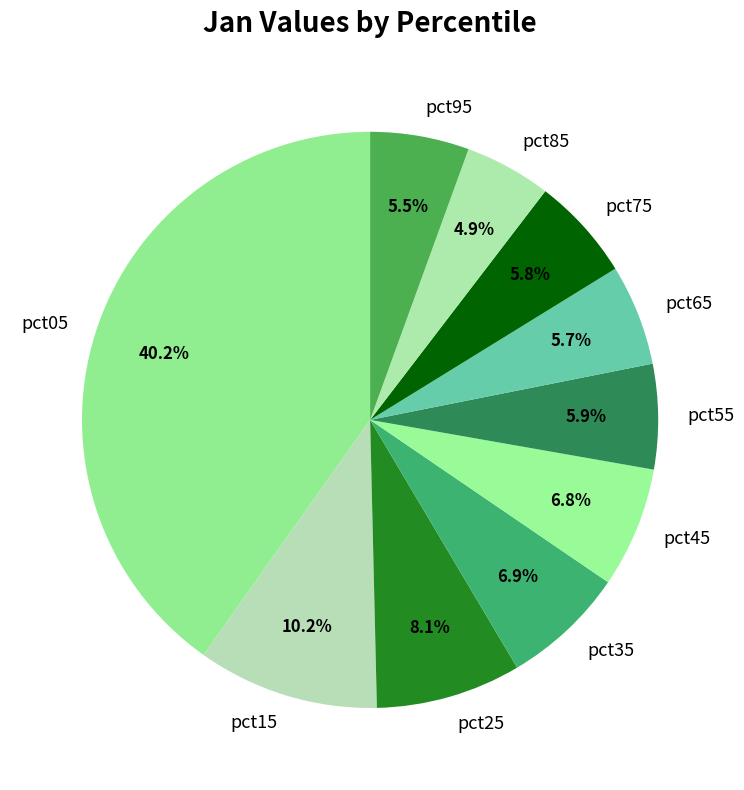

Combined, what portion of the pie is pct15 and pct65?

15.9%